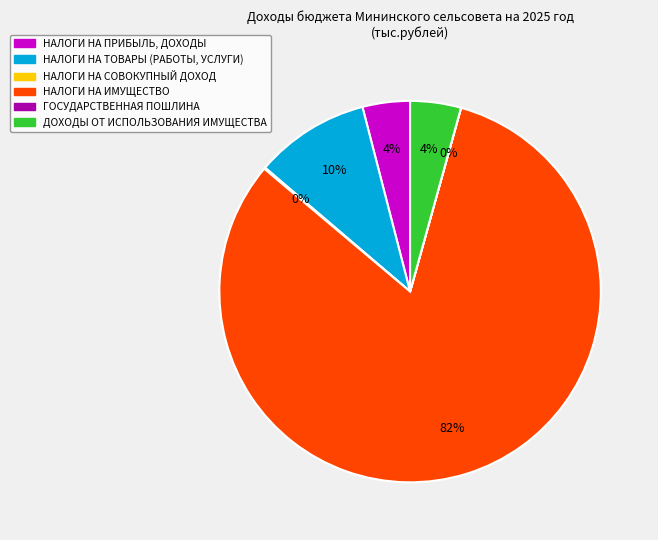

Is there a majority slice in this chart?

Yes